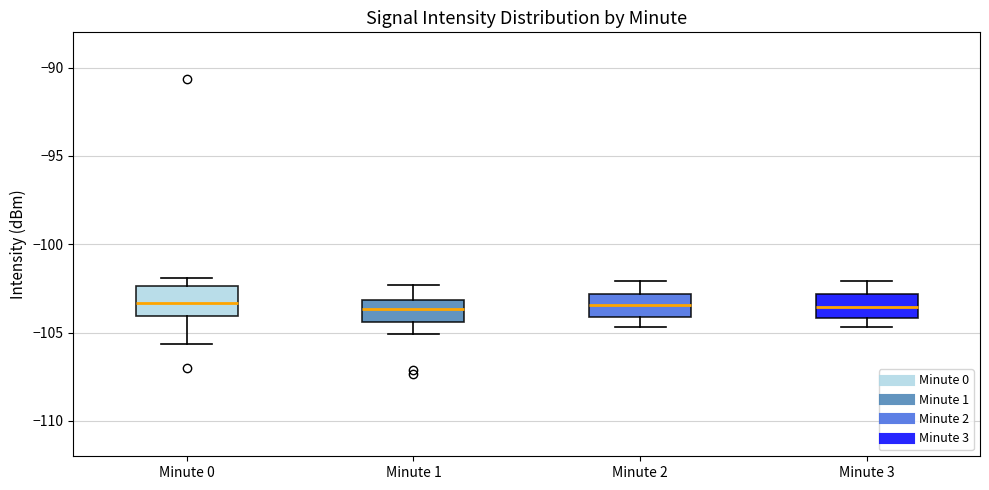

Reading left to right, transcribe this box plot: for each box, give where its median line is, the range the box spans, and where its two whiskers end, as read against the y-axis. The values are not printed on the chart, so give them approximately, as read against the axis.

Minute 0: median -103.5, box -104.0 to -102.5, whiskers -105.5 to -102.0
Minute 1: median -103.5, box -104.5 to -103.0, whiskers -105.0 to -102.5
Minute 2: median -103.5, box -104.0 to -103.0, whiskers -104.5 to -102.0
Minute 3: median -103.5, box -104.0 to -103.0, whiskers -104.5 to -102.0